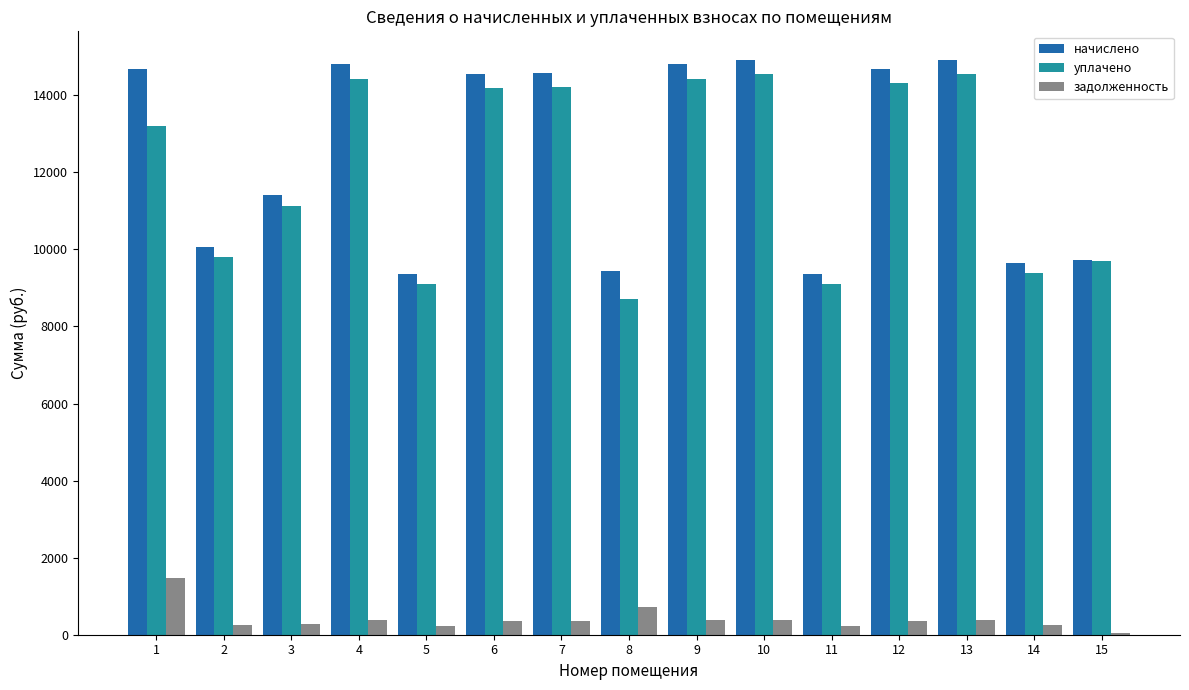

What is the sum of all уплачено values?

180825.4